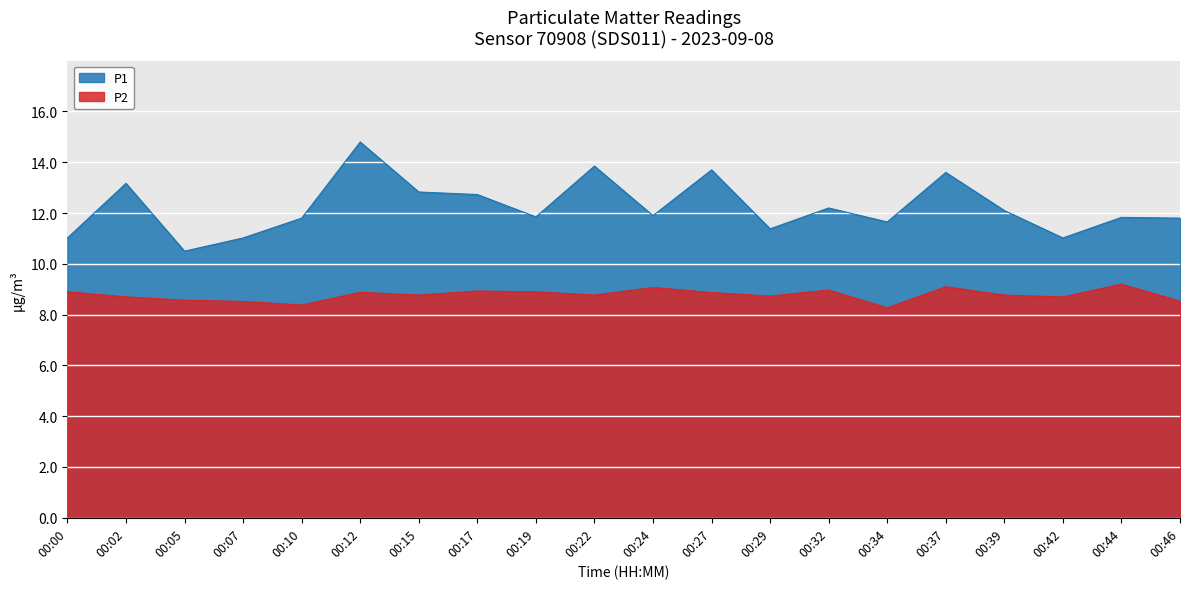

What is the approximate value of P2 at 00:44?

9.2